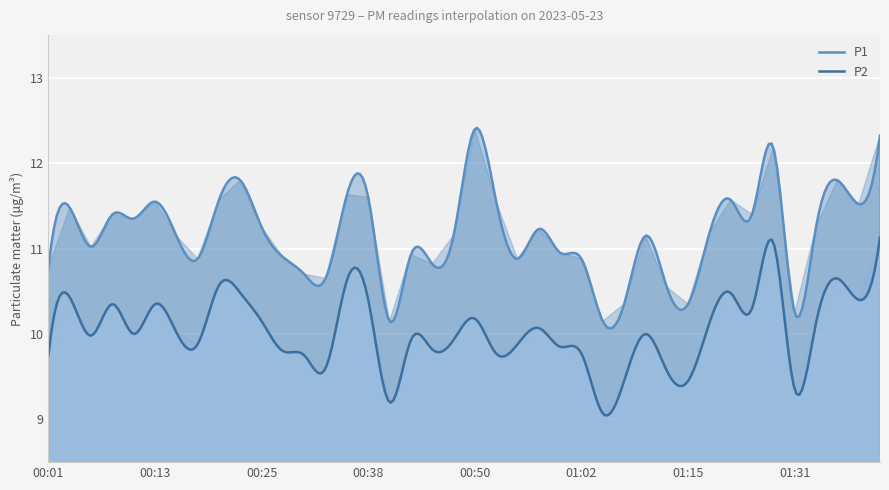

What is the difference between the second highest and second lowest values in the P1 series?

2.3